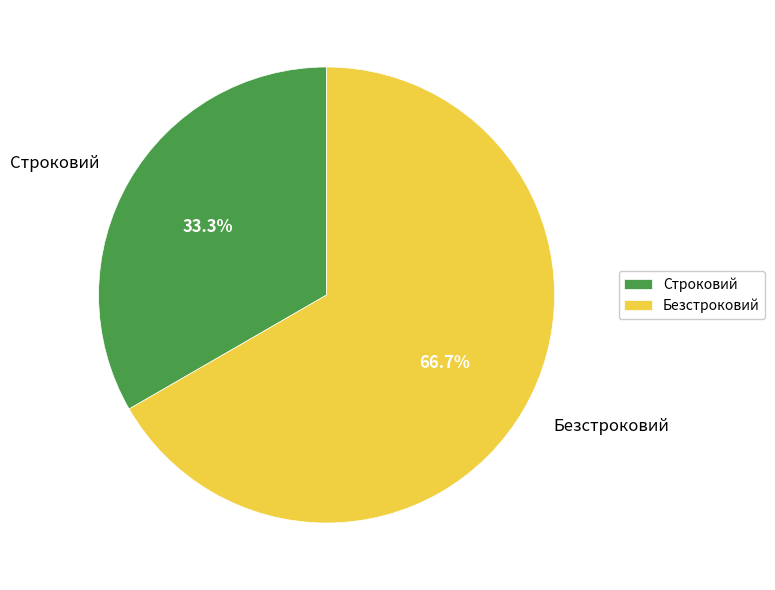

Is Безстроковий the majority of the pie?

Yes